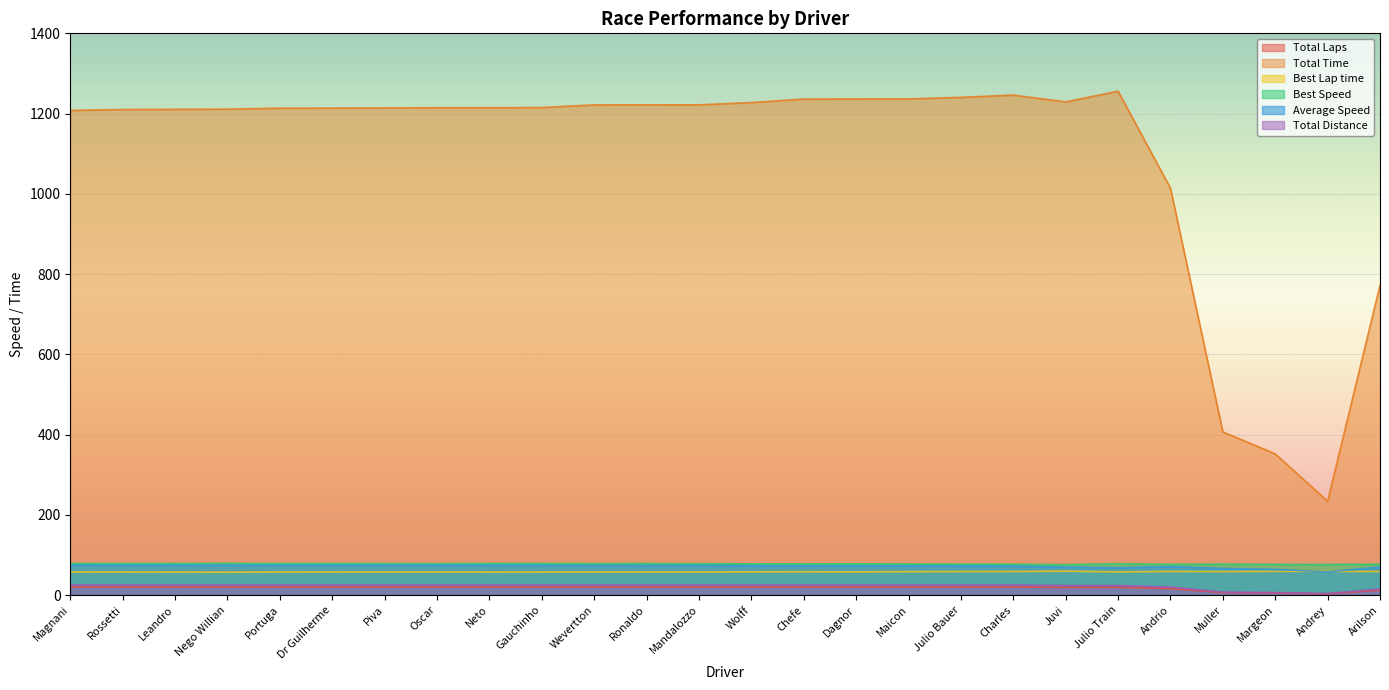

Between Mandalozzo and Dagnor, which series saw the biggest shift?

Total Time